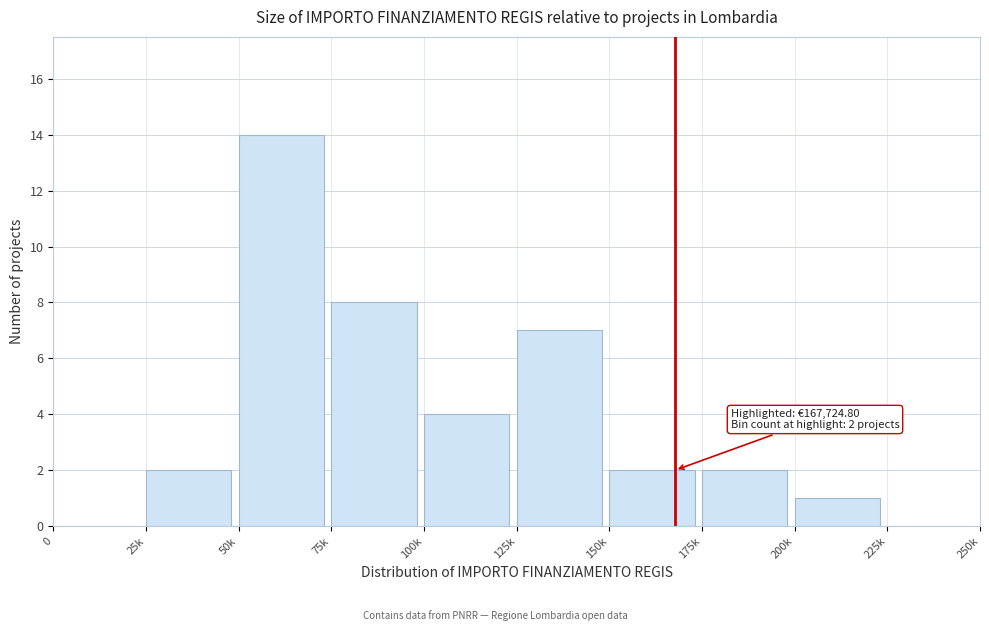

Reading right to left, what are all the values shown in this chart?

225k=0	200k=1	175k=2	150k=2	125k=7	100k=4	75k=8	50k=14	25k=2	0=0